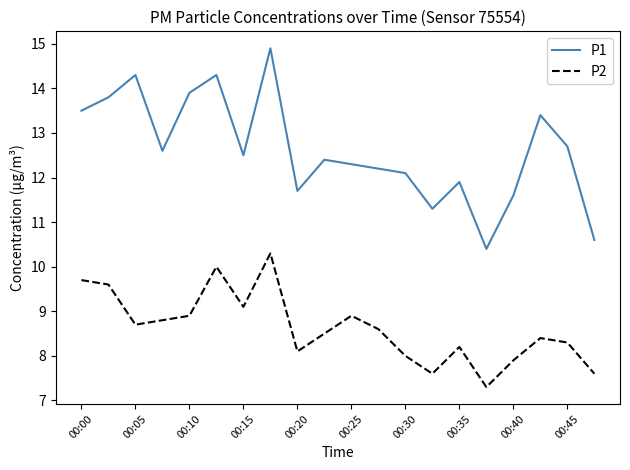

List the series in order of their overall mean, highest first.

P1, P2